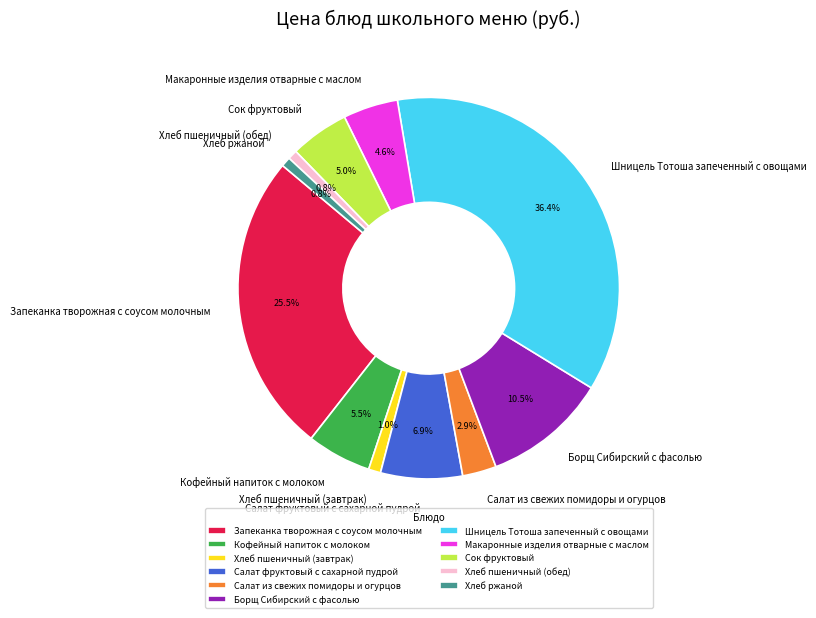

What percentage is NOT represented by Борщ Сибирский с фасолью?

89.5%